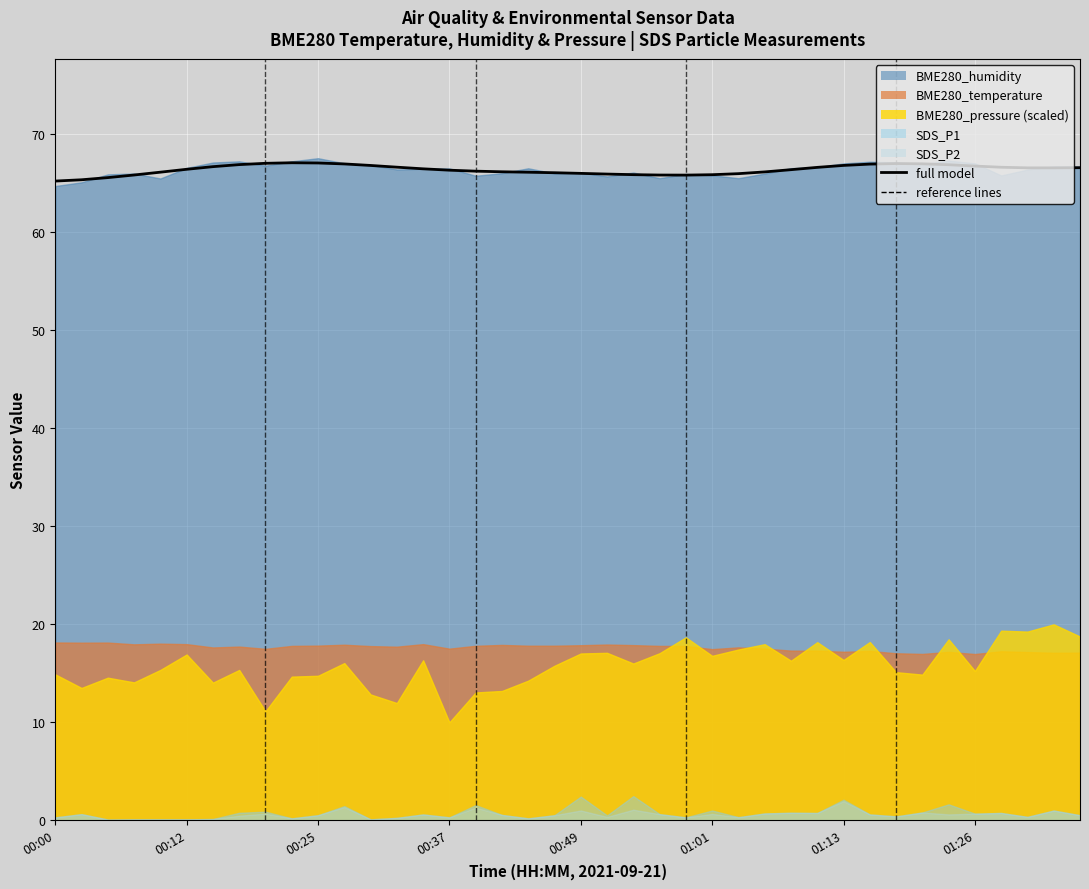

How many data points does each series have?

40